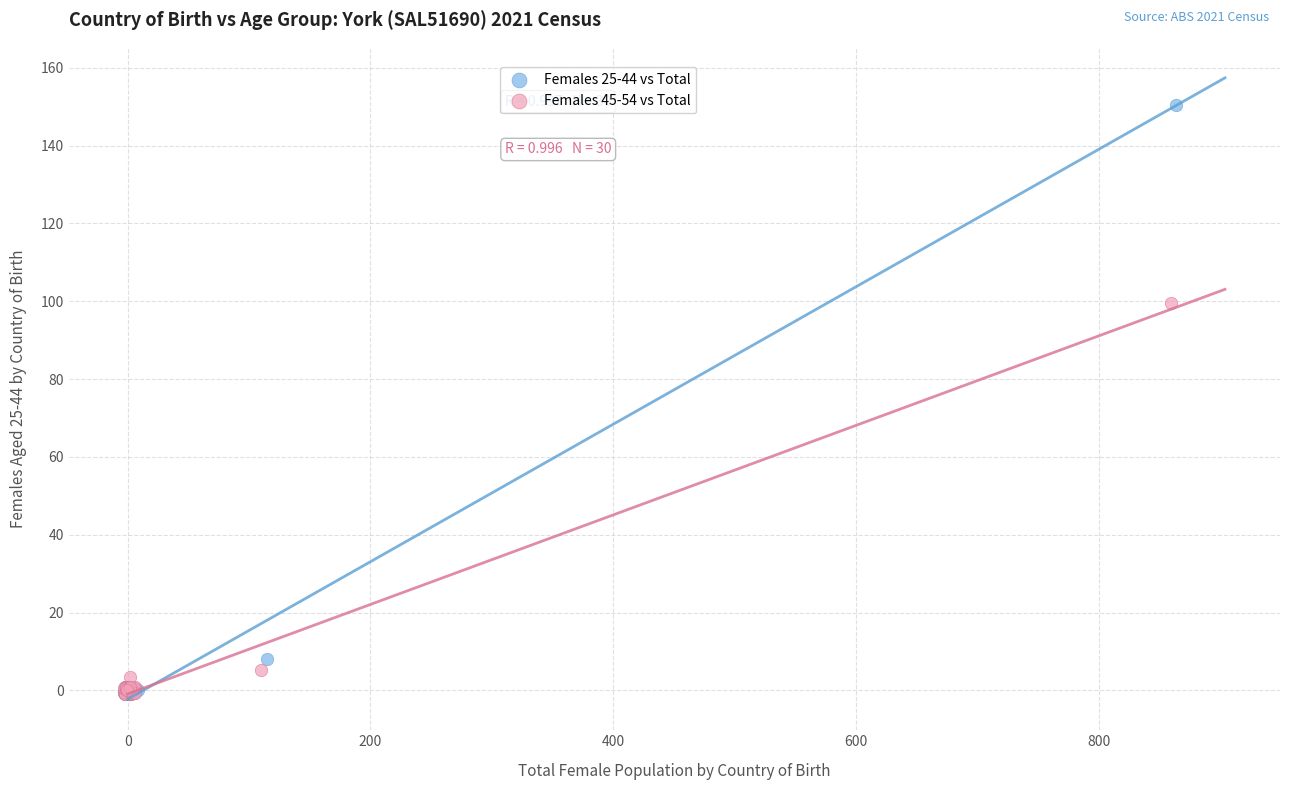

Which series contains the highest Y value?

Females 25-44 vs Total